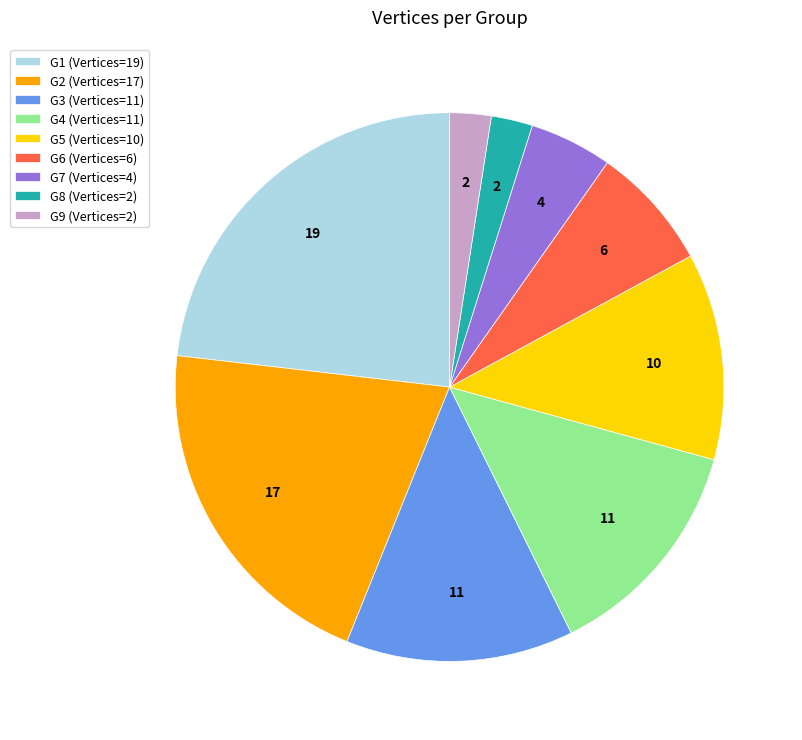

What is the ratio of the value at G8 (Vertices=2) to the value at G9 (Vertices=2)?

1.0